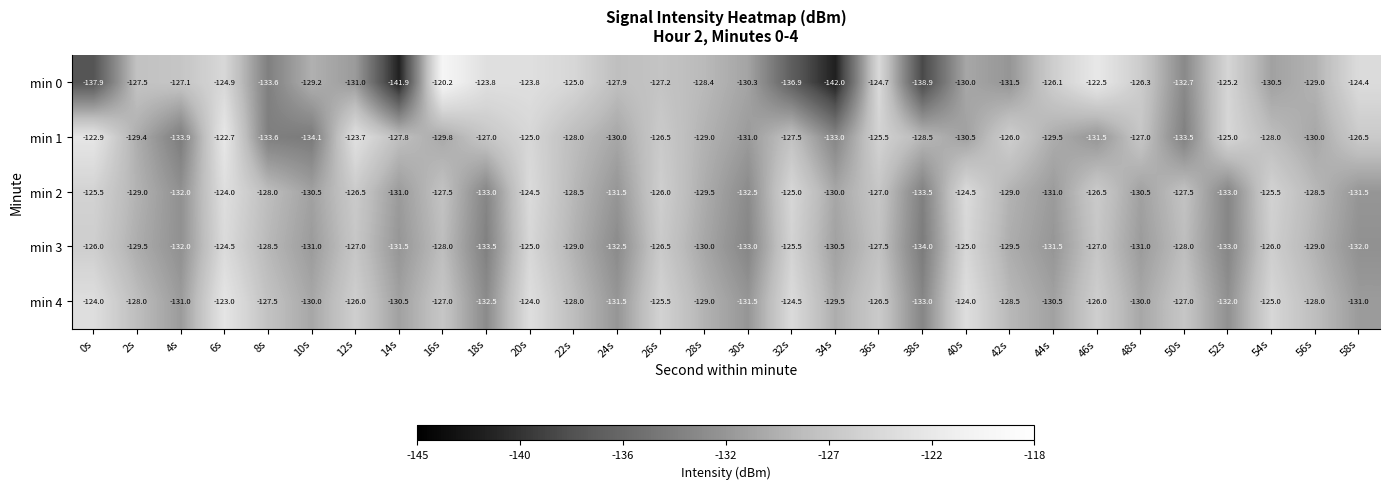

What is the sum of all min 4 values?

-3844.5